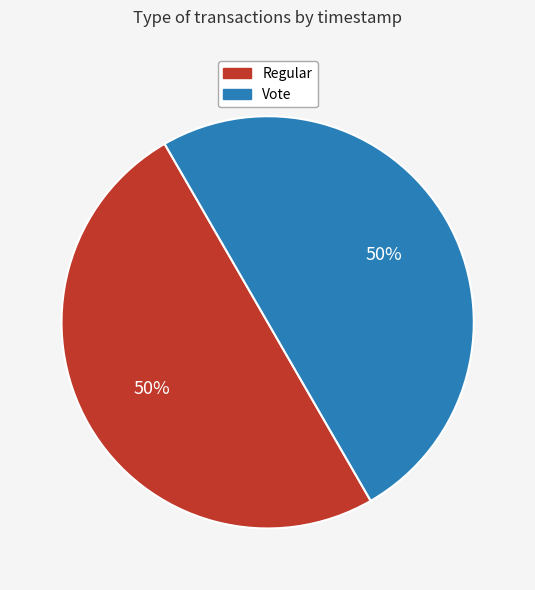

Is the sum of Regular and Vote greater than half?

Yes